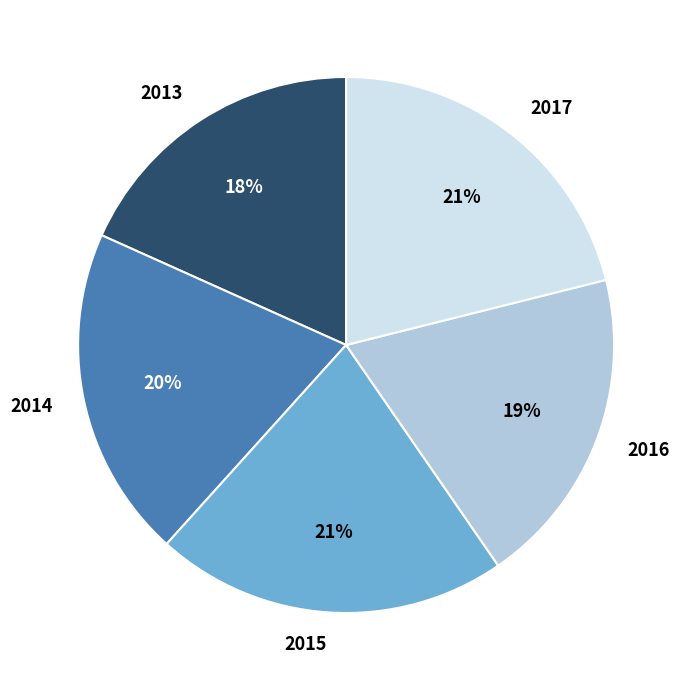

Between 2013 and 2015, which is larger?

2015